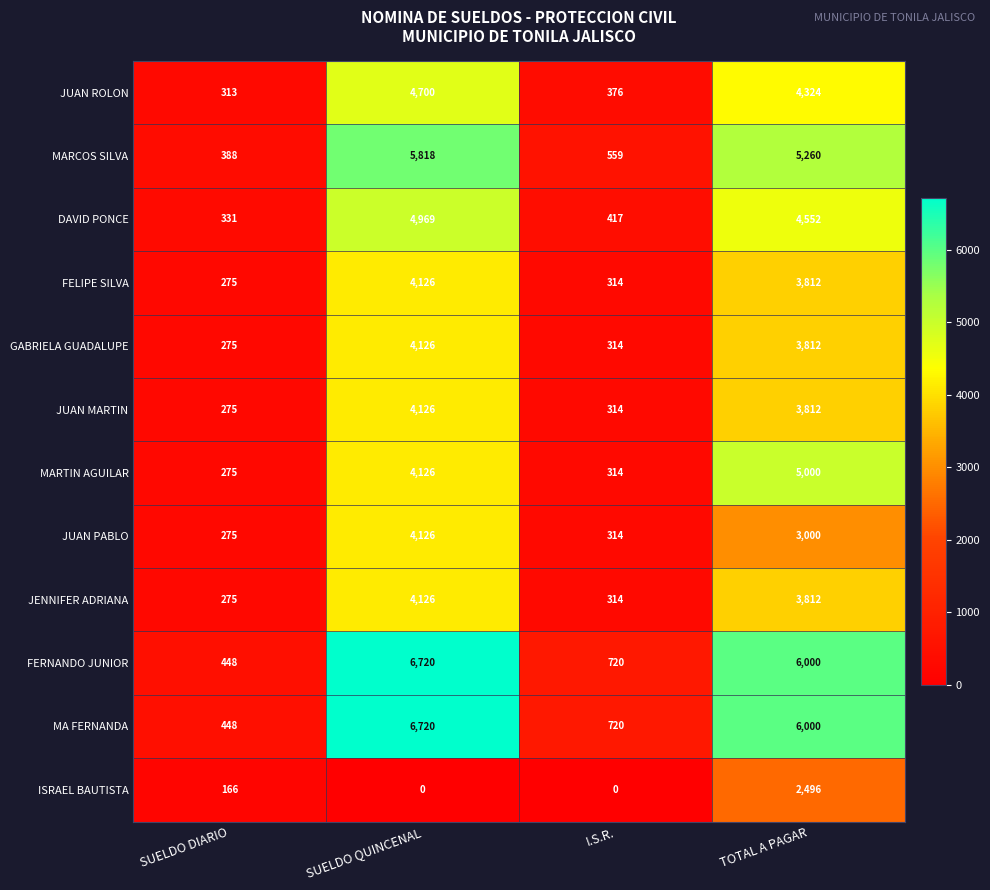

At which label does GABRIELA GUADALUPE first exceed 3812?

SUELDO QUINCENAL